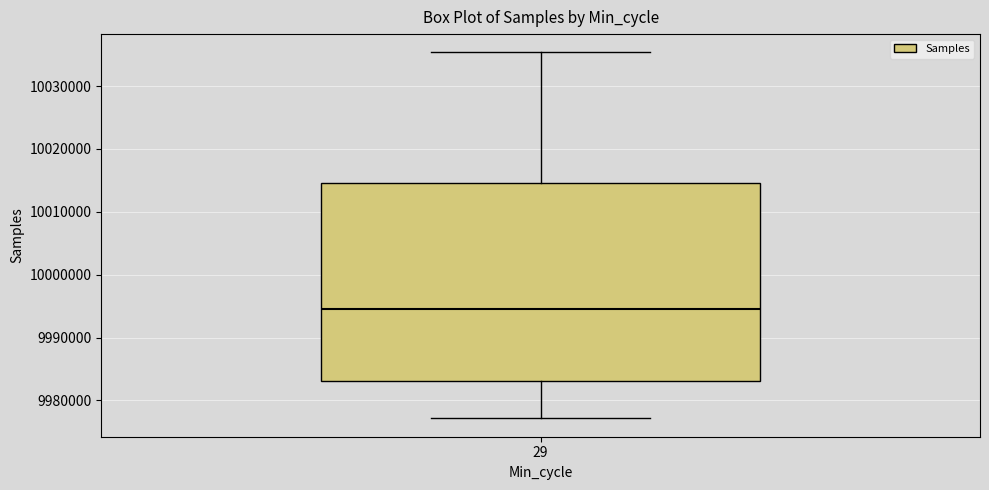

Where is the upper edge of the box at x = 29 on the y-axis? The values are not printed on the chart, so give them approximately, as read against the axis.

10015000